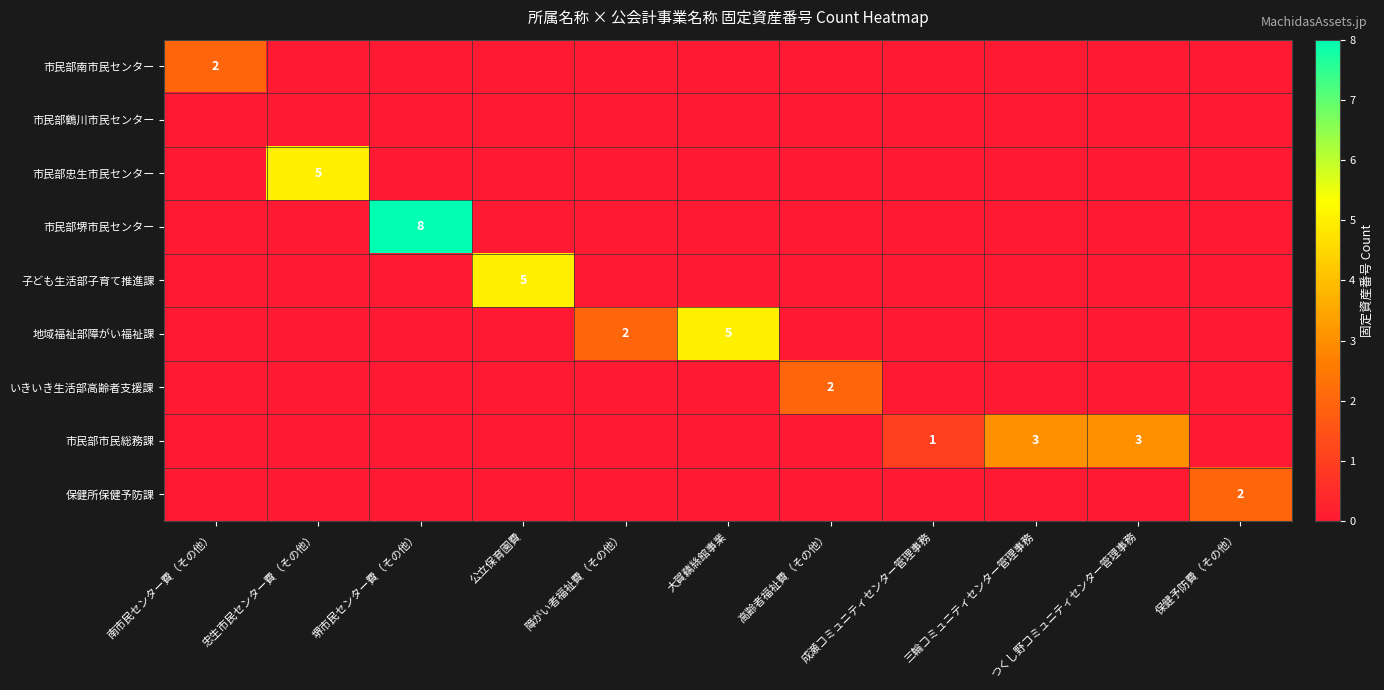

Which series has the largest total across all categories?

市民部堺市民センター